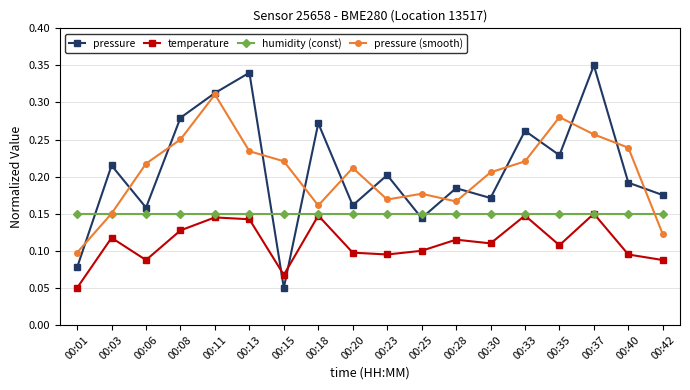

Where is the first local maximum for temperature?

00:03